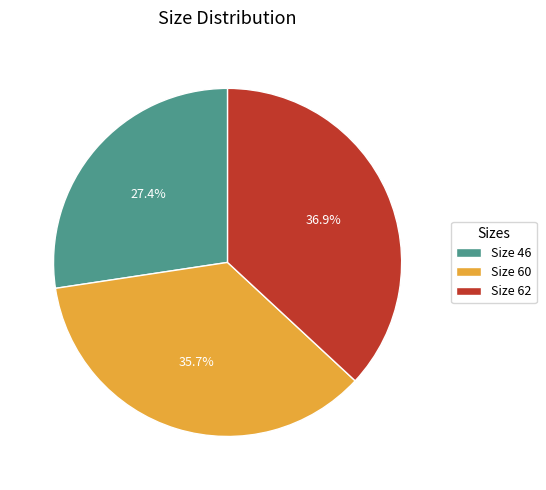

What percentage do Size 60 and Size 46 together represent?

63.1%